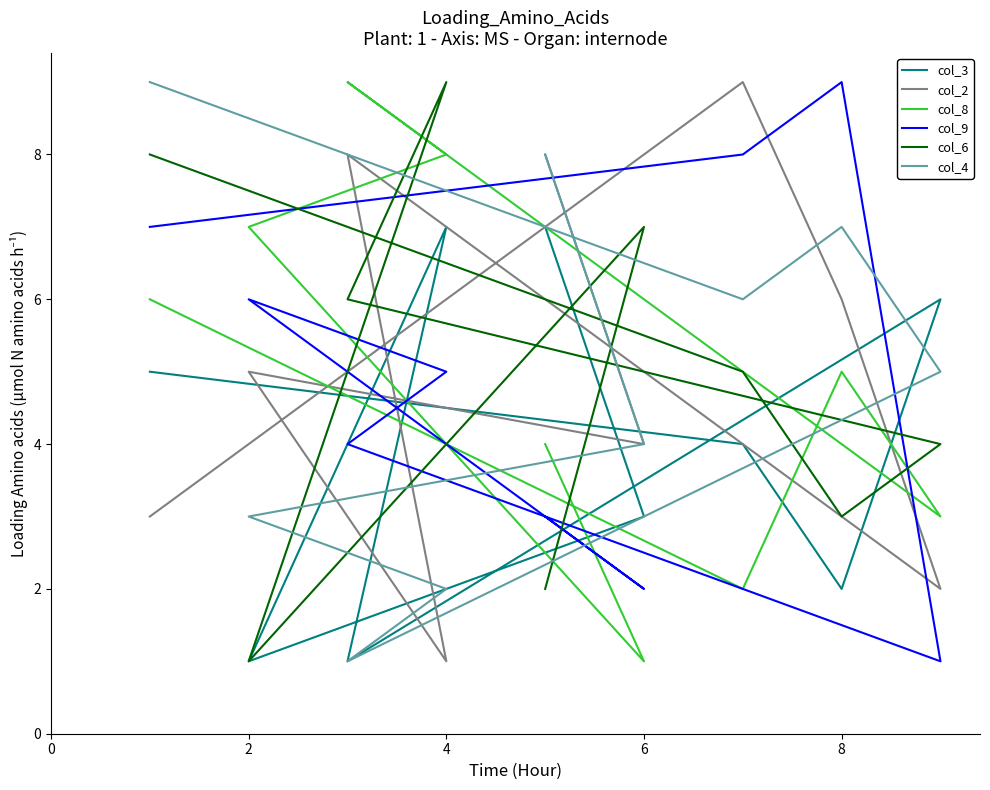

The value of col_8 at 8 is 3. True or false?

False